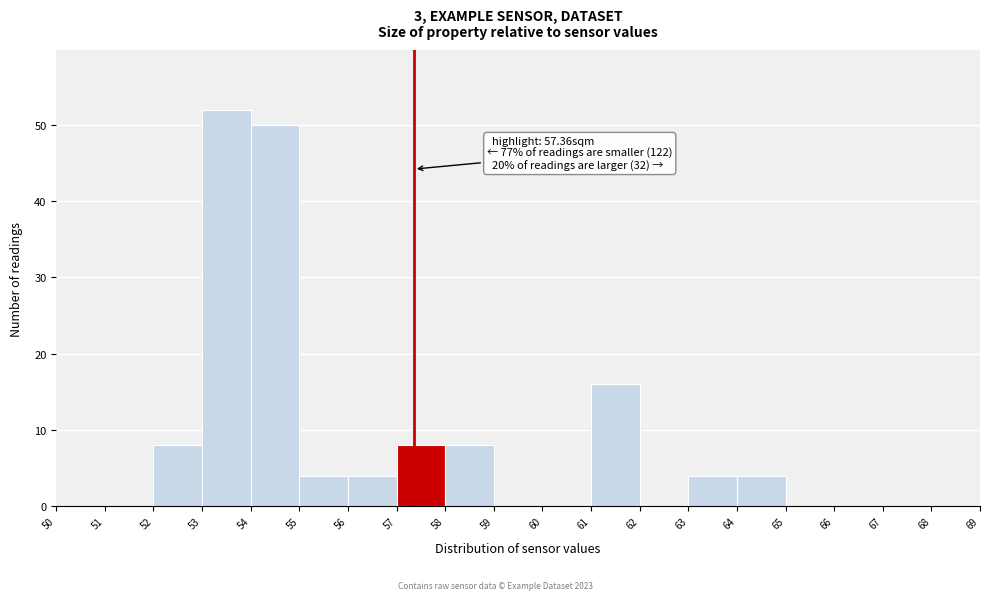

Over which range of the x-axis is the bar tallest?

53 to 54